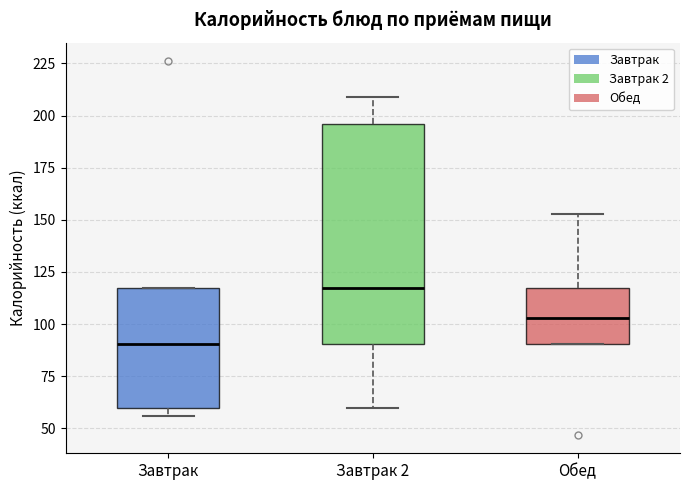

Where does the upper whisker of the box for Завтрак 2 end on the y-axis? The values are not printed on the chart, so give them approximately, as read against the axis.

210